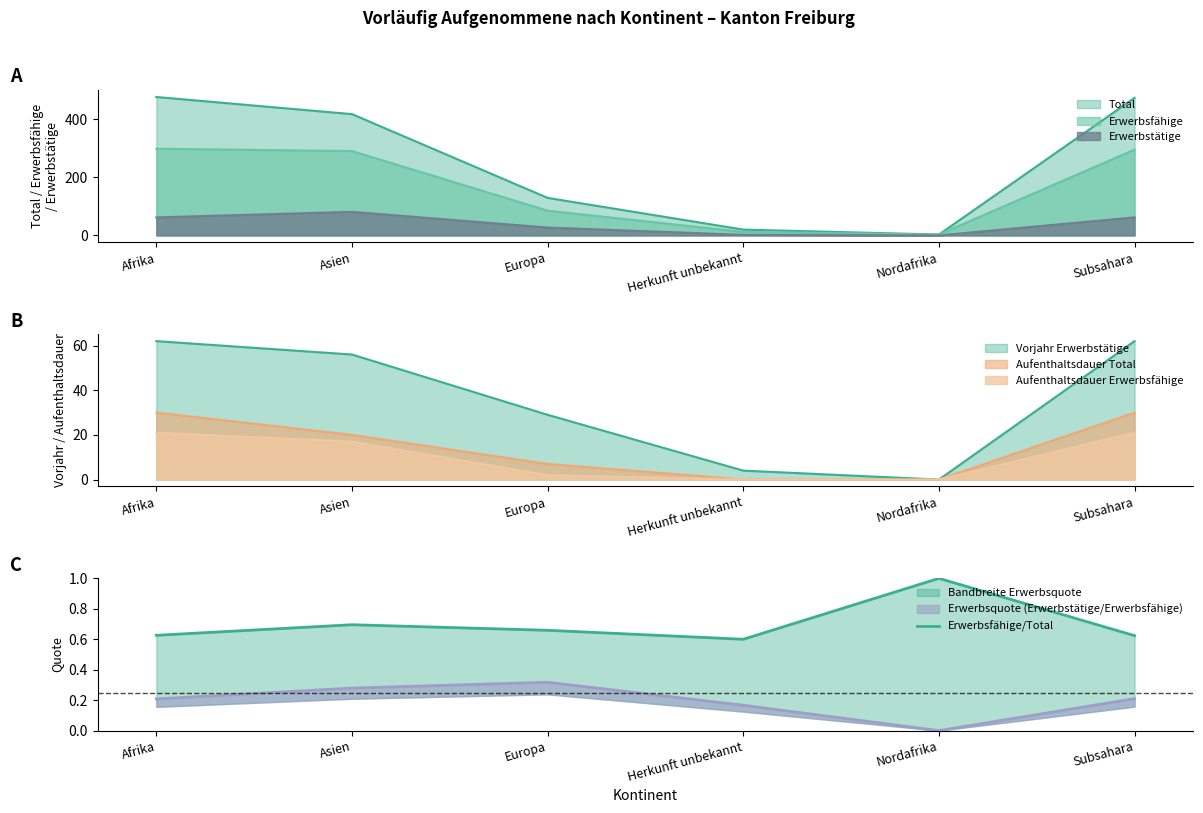

What is the difference between the maximum and minimum values?

0.4